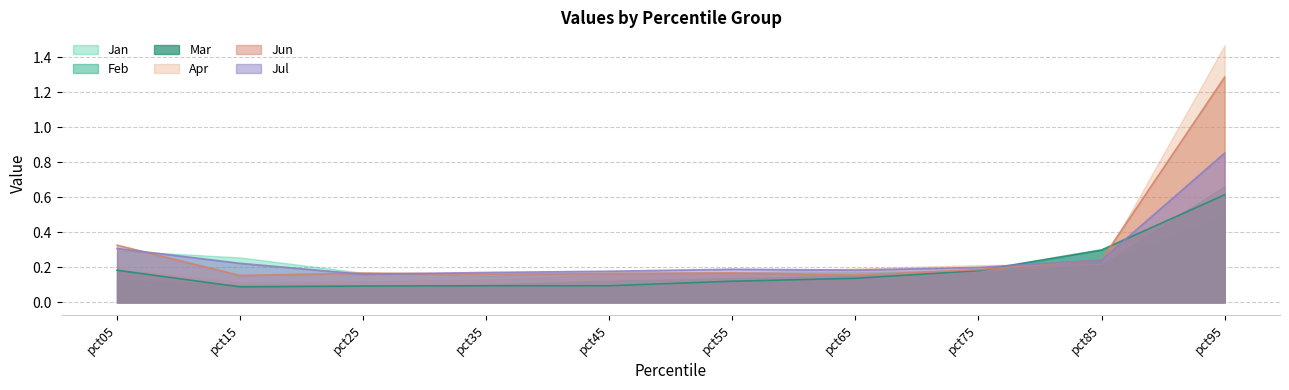

At which category is the sum across all series the highest?

pct95